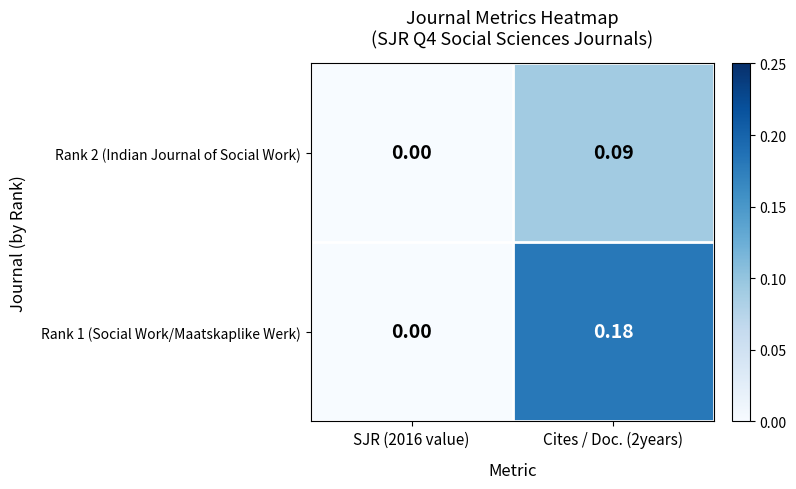

Which label corresponds to the largest value in the chart?

Cites / Doc. (2years)